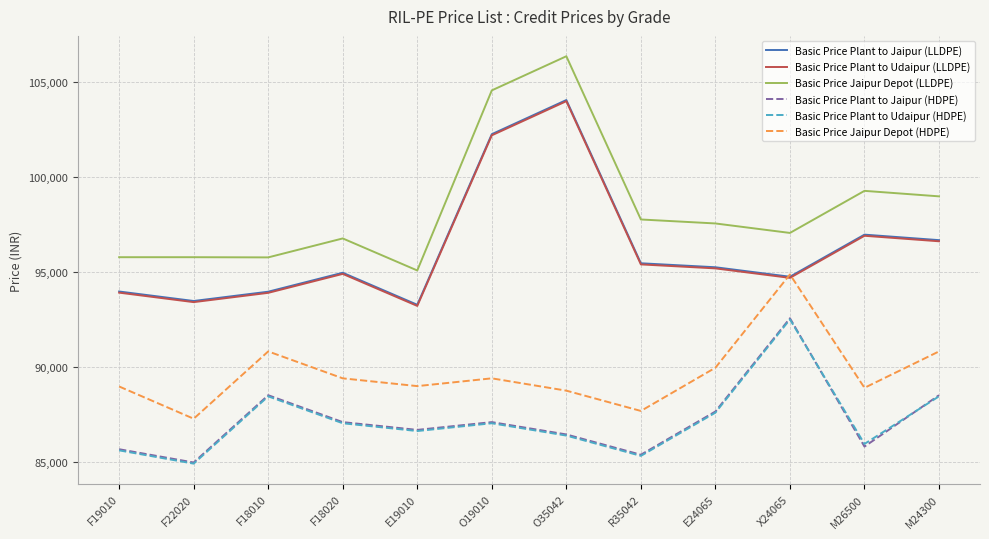

At which category does Basic Price Plant to Jaipur (LLDPE) reach its first local valley?

F22020